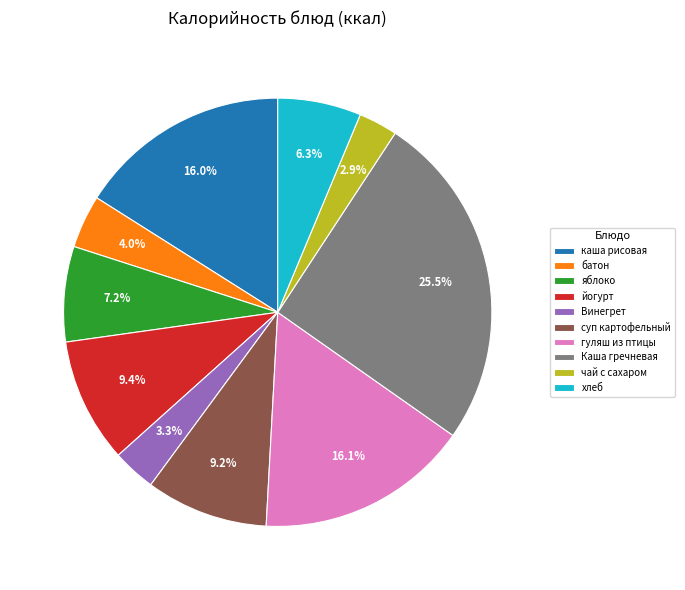

To the nearest percent, what is the difference between the largest and smallest slice percentages?

23%